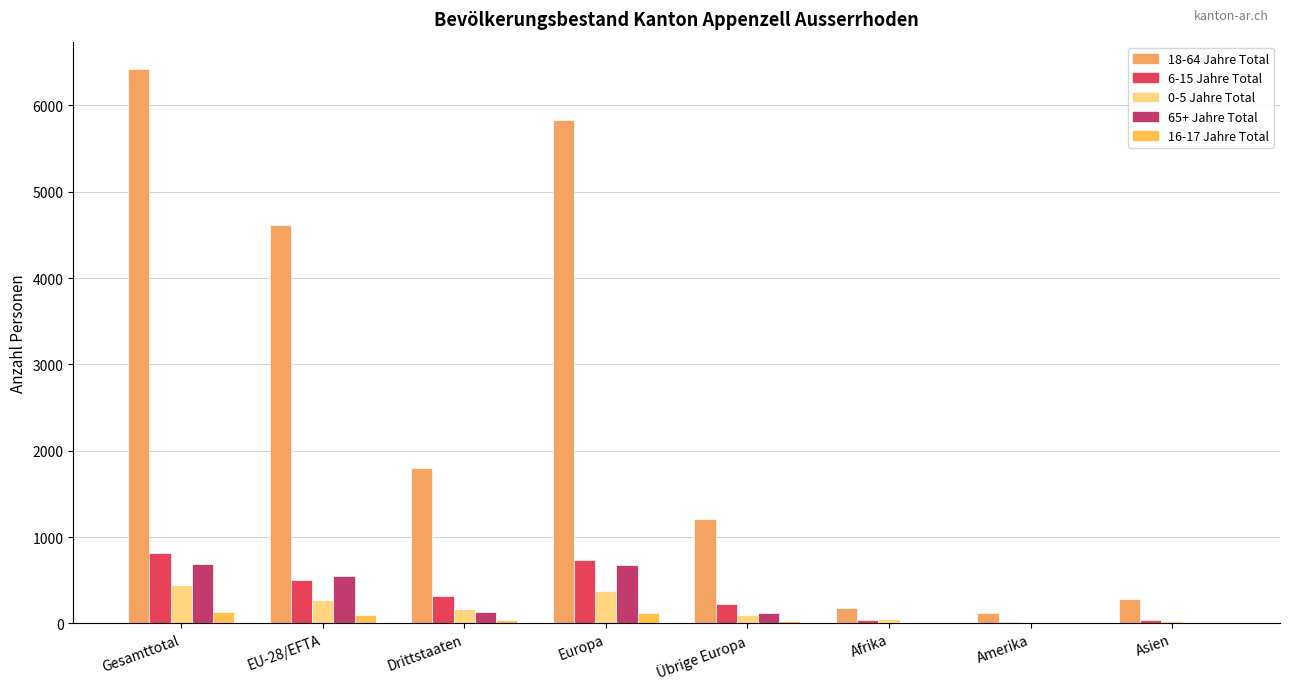

How many groups of bars are there?

8